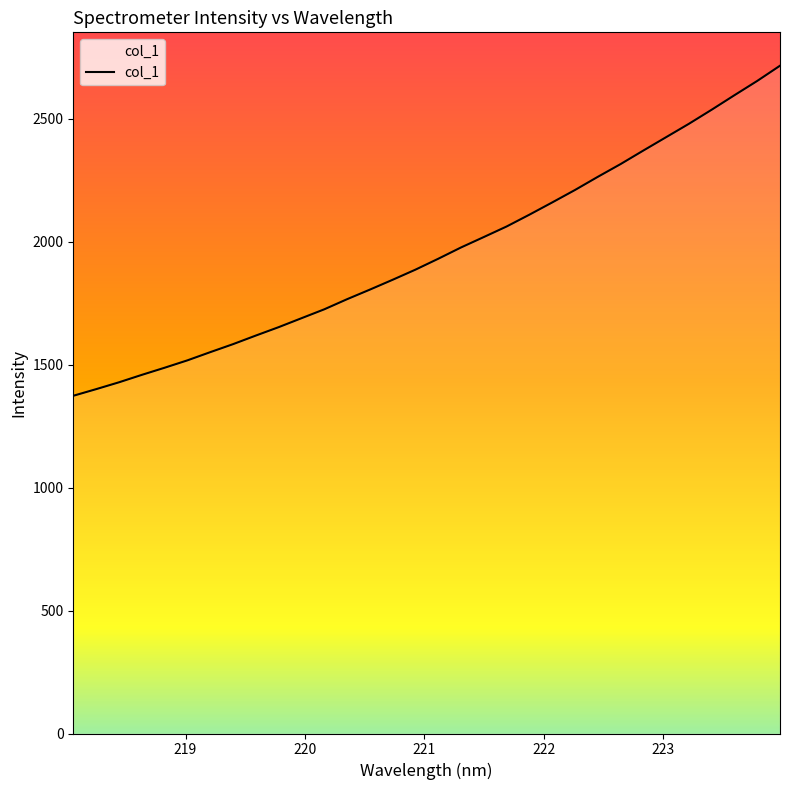

What is the difference between the maximum and minimum values?

1342.8